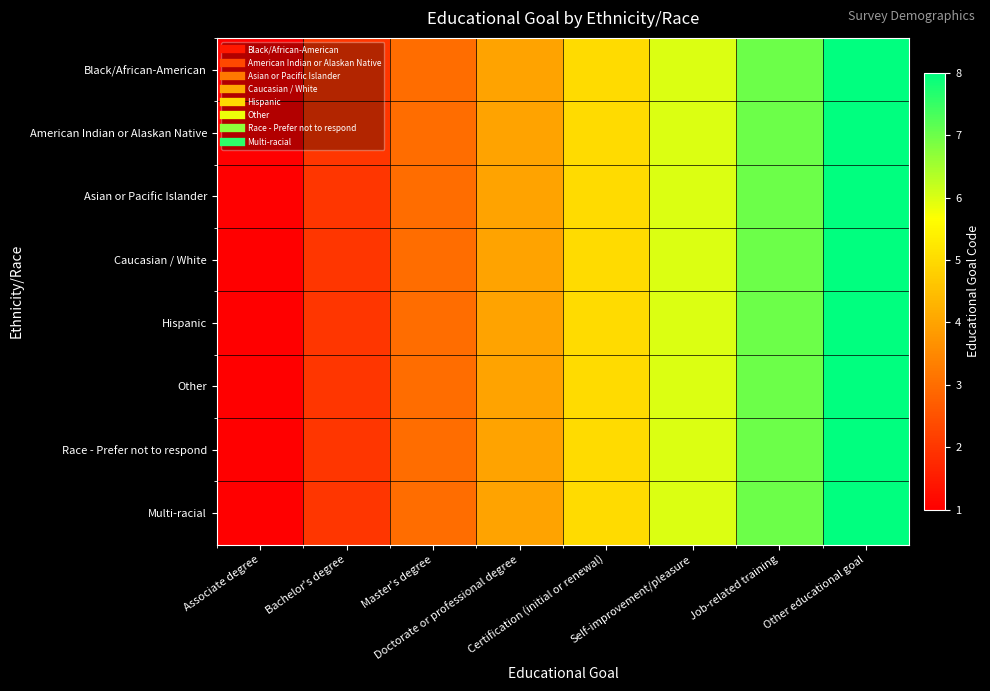

Between Self-improvement/pleasure and Job-related training, which is larger?

Job-related training